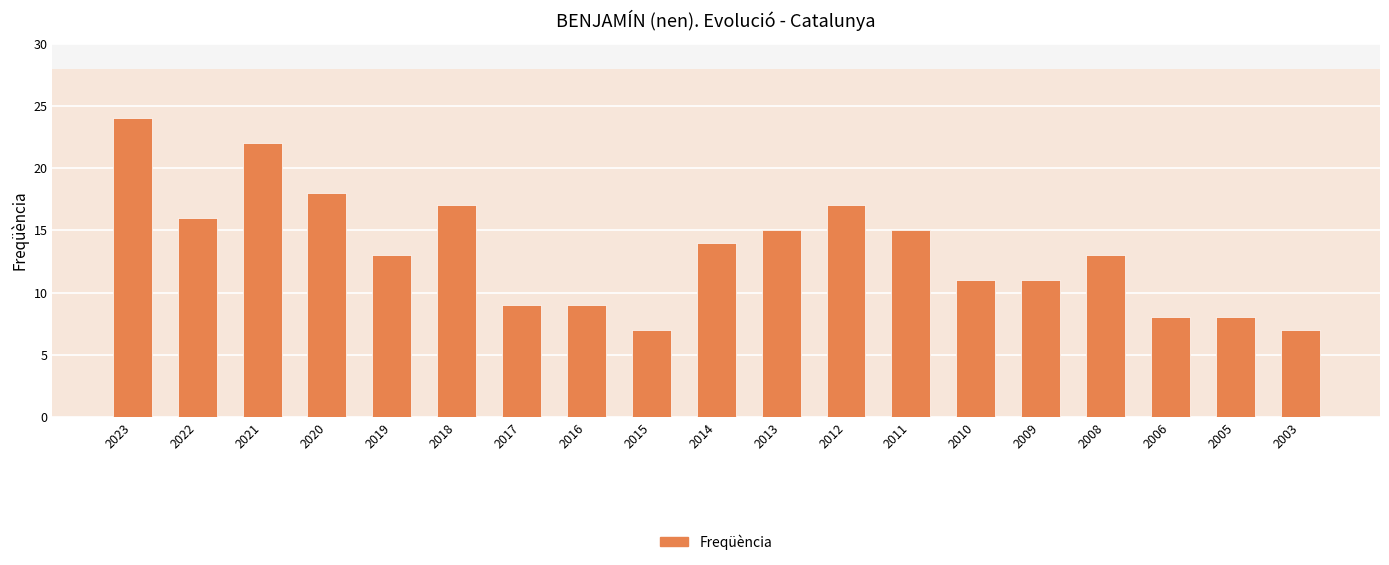

Where does the data first go above 13?

2023